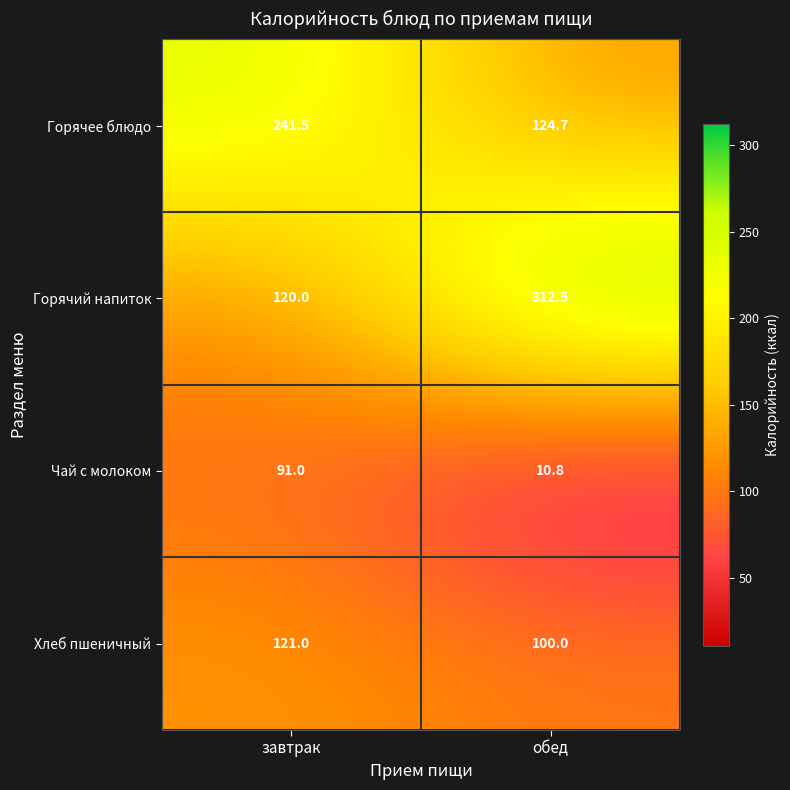

True or false: Горячее блюдо has a value of 84.4 at завтрак.

False